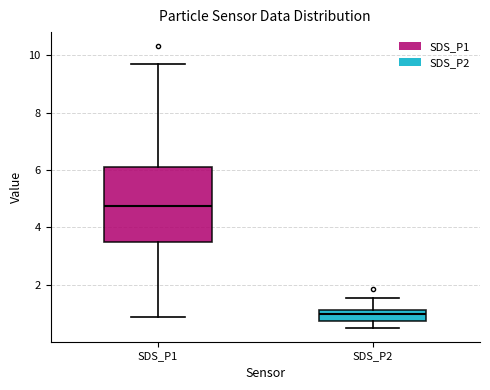

Reading left to right, transcribe this box plot: for each box, give where its median line is, the range the box spans, and where its two whiskers end, as read against the y-axis. The values are not printed on the chart, so give them approximately, as read against the axis.

SDS_P1: median 4.8, box 3.4 to 6.0, whiskers 0.8 to 9.8
SDS_P2: median 1.0, box 0.8 to 1.2, whiskers 0.6 to 1.6